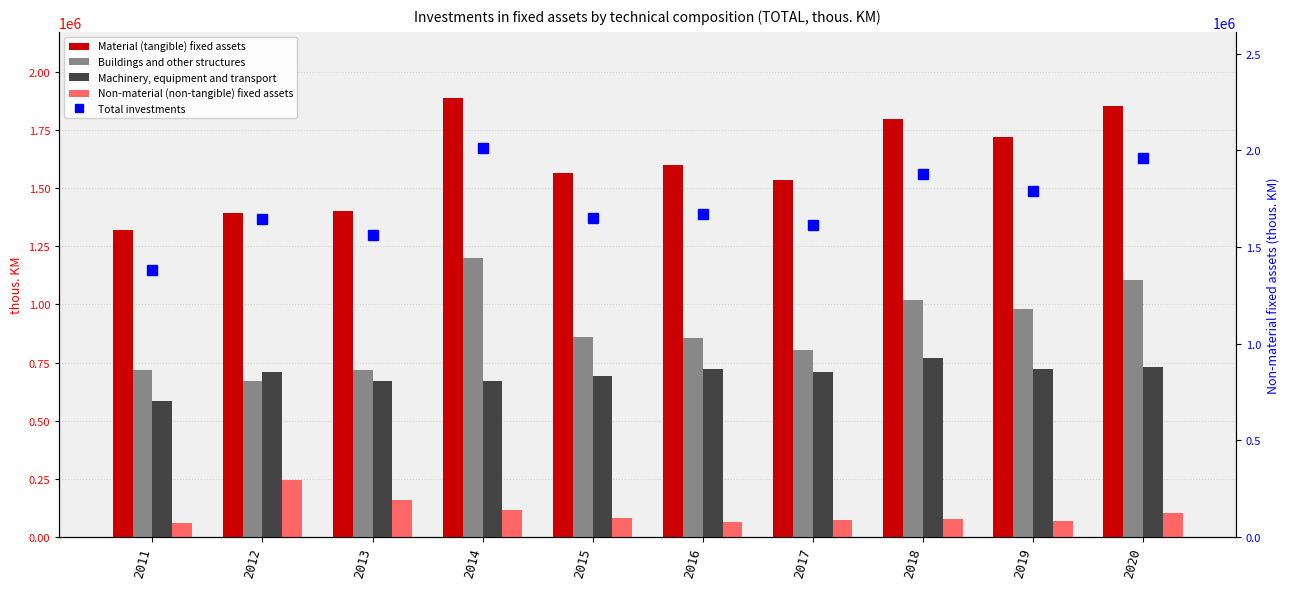

What is the greatest value displayed?

2009430